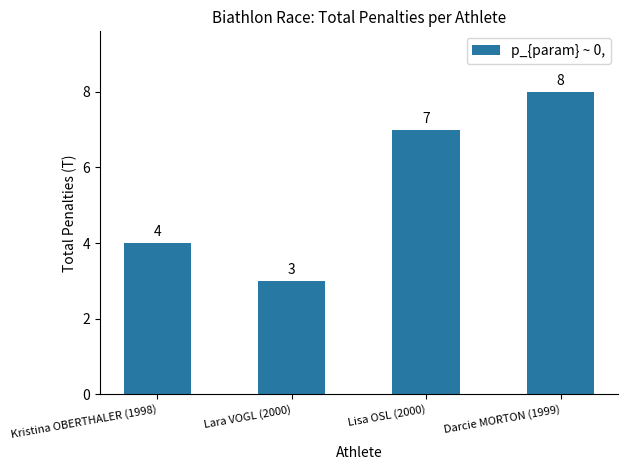

Between Kristina OBERTHALER (1998) and Darcie MORTON (1999), which is larger?

Darcie MORTON (1999)